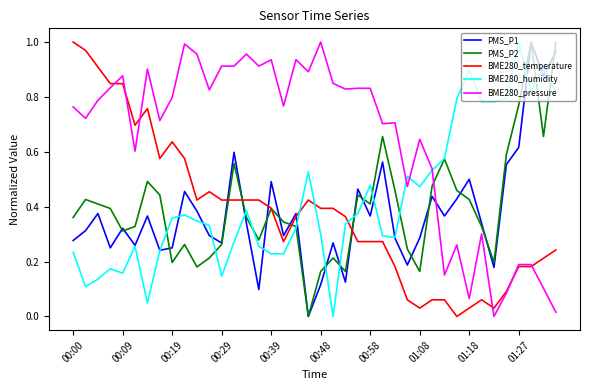

Which series has the largest total across all categories?

BME280_pressure